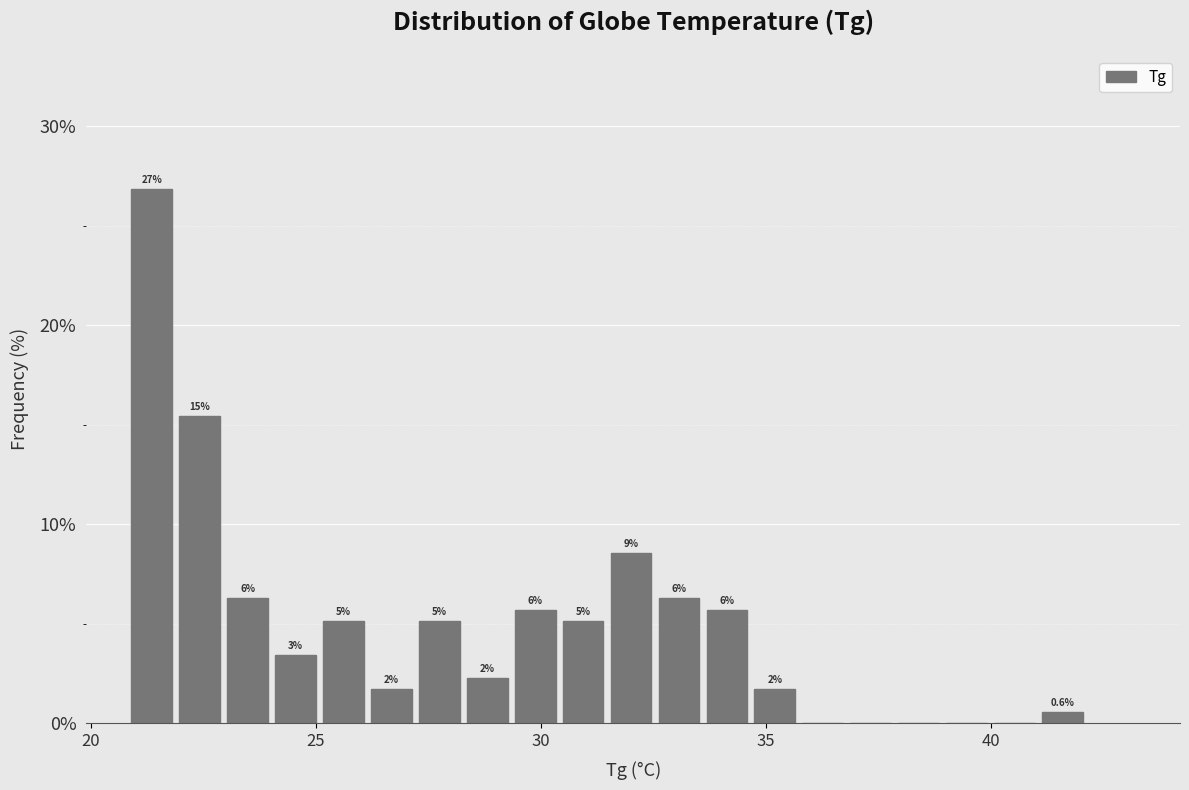

Read against the x-axis, roughly where is the centre of the tallest bar?

21.5